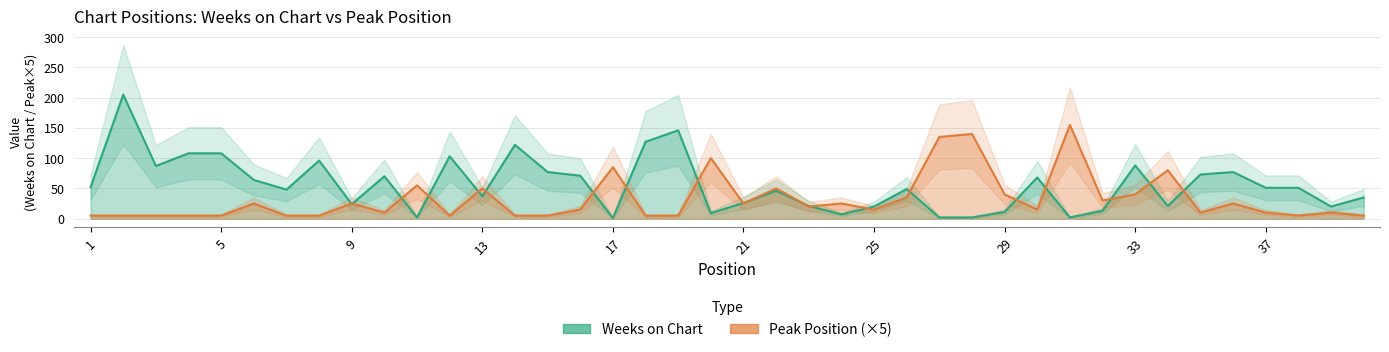

List the series in order of their overall mean, highest first.

Weeks on Chart, Peak Position